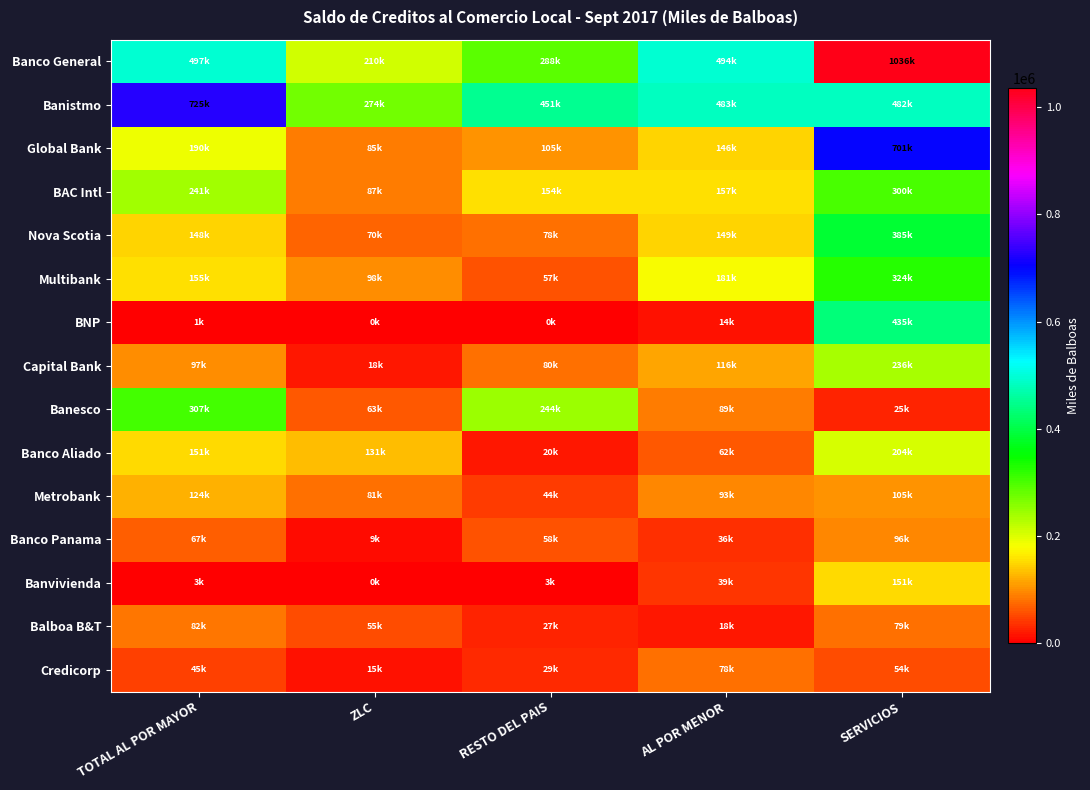

Which series has the widest spread of values?

Banco General